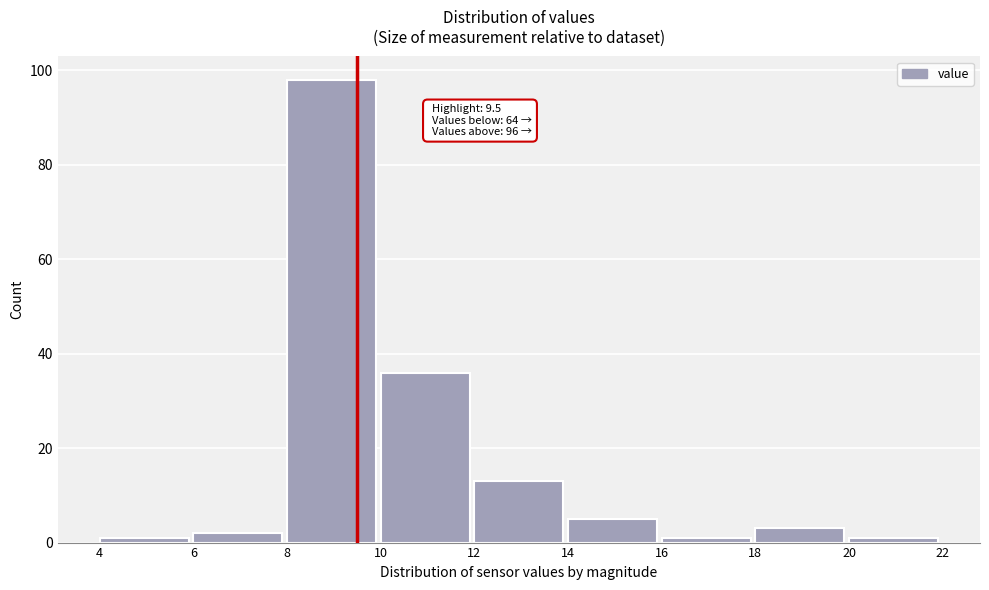

Which range on the x-axis has the tallest bar?

8 to 10